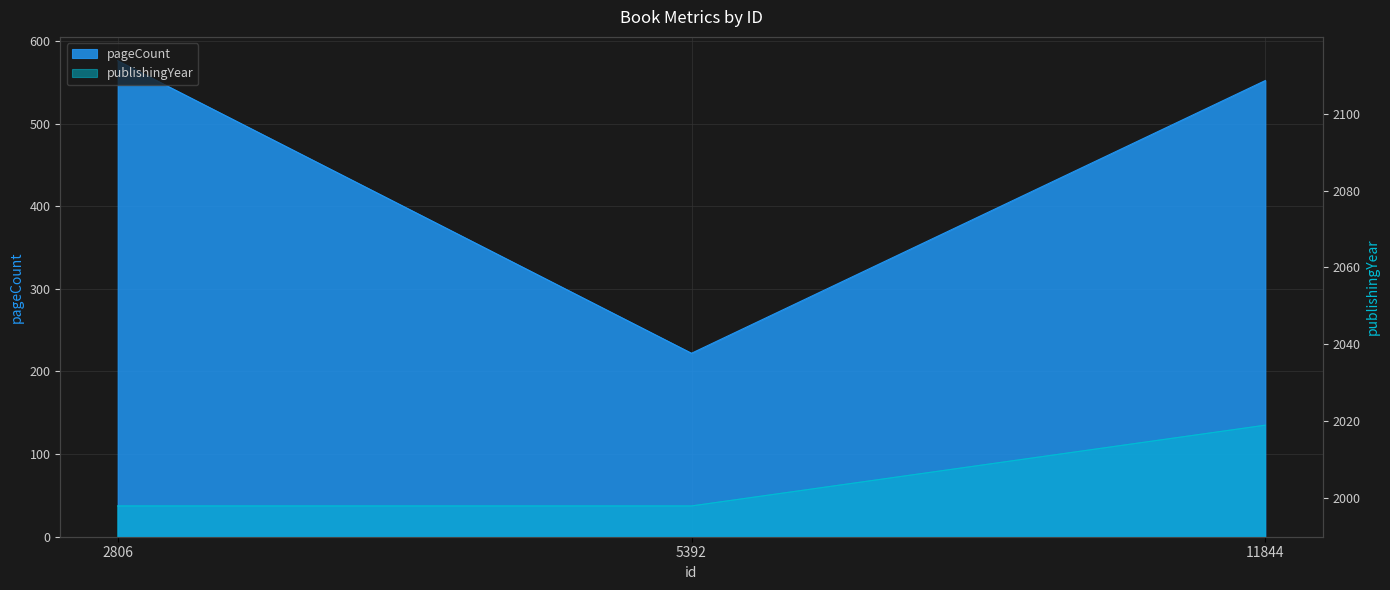

What is the difference between the maximum and minimum values in the pageCount series?

354